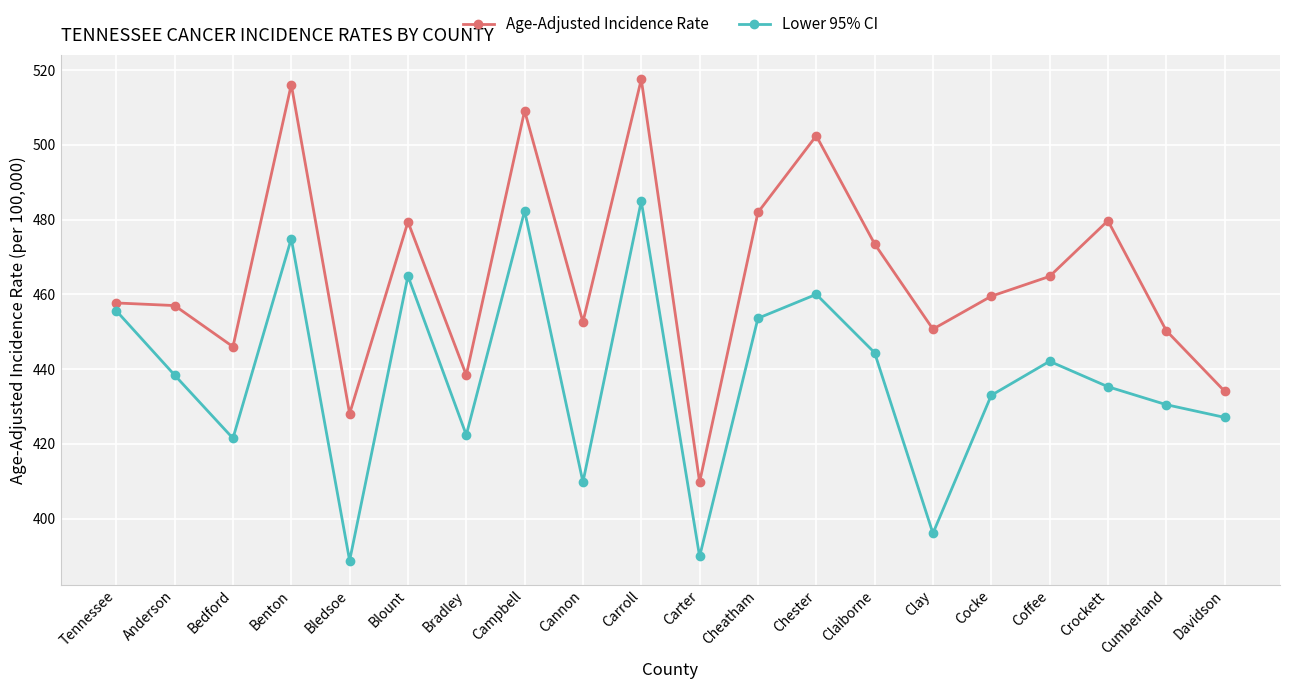

What position from the right is Cumberland?

2